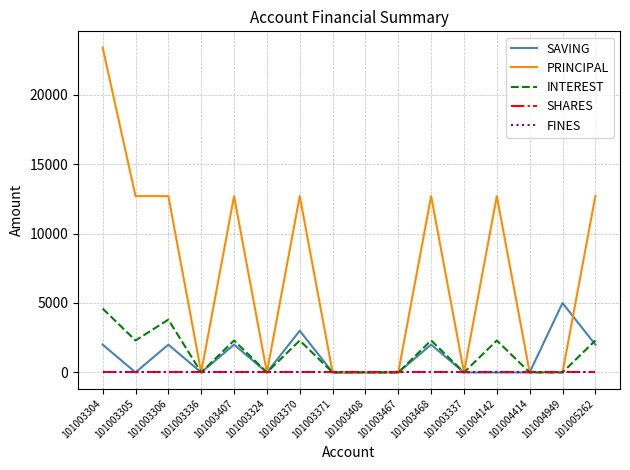

How many lines are shown in the chart?

5